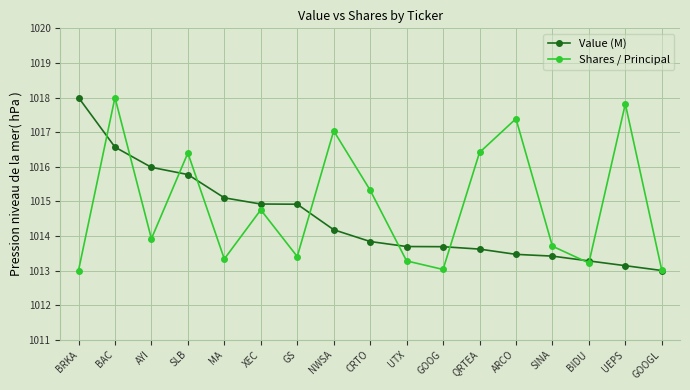

Where do Shares / Principal and Value (M) first cross each other?

BRKA and BAC